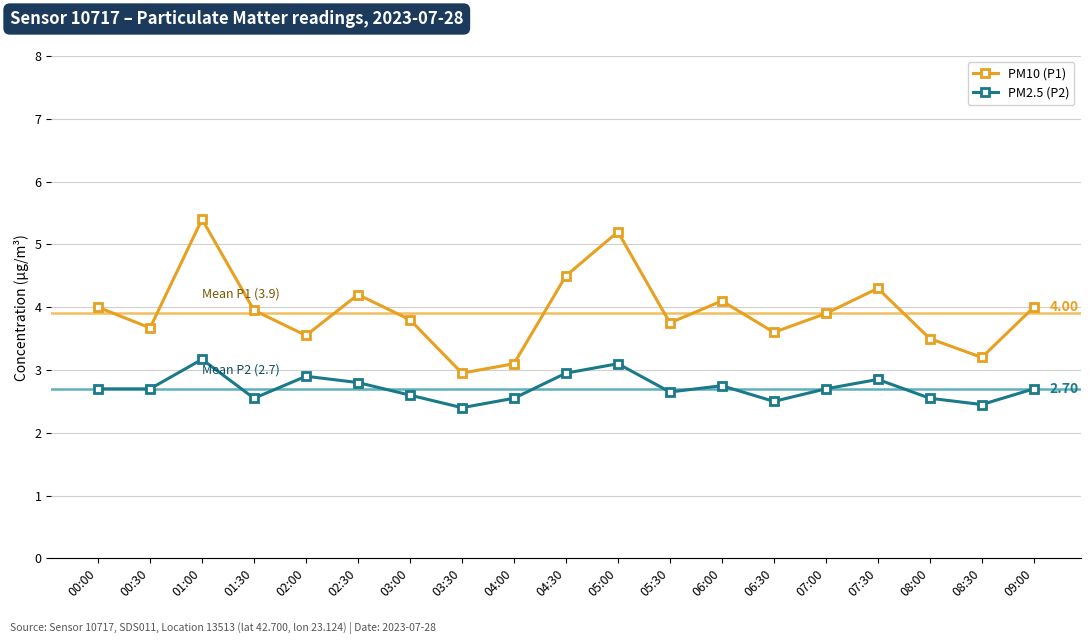

Rank the series by their maximum value, from highest to lowest.

PM10 (P1), PM2.5 (P2)